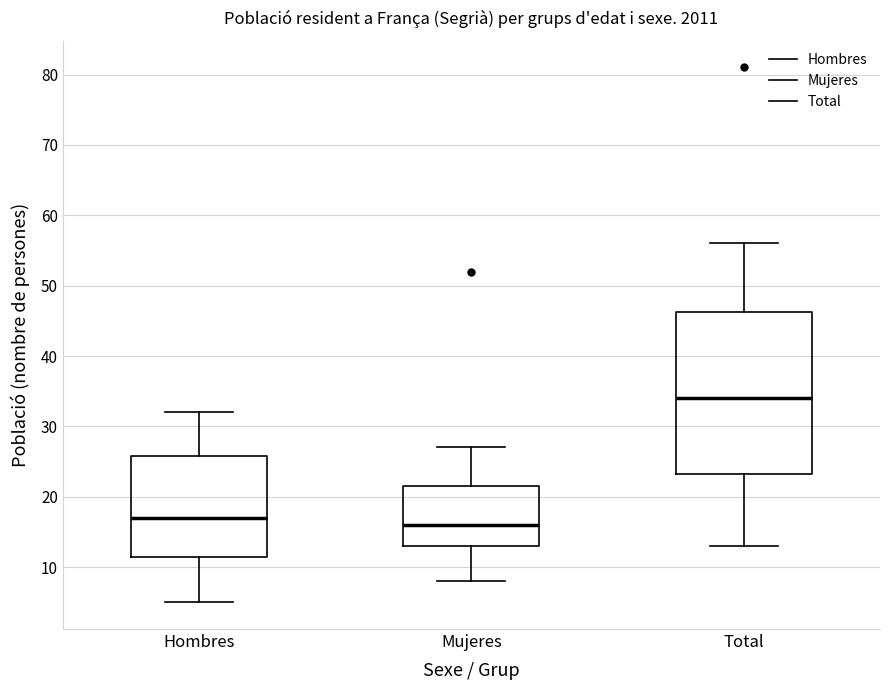

Which box's median line is the lowest?

Mujeres